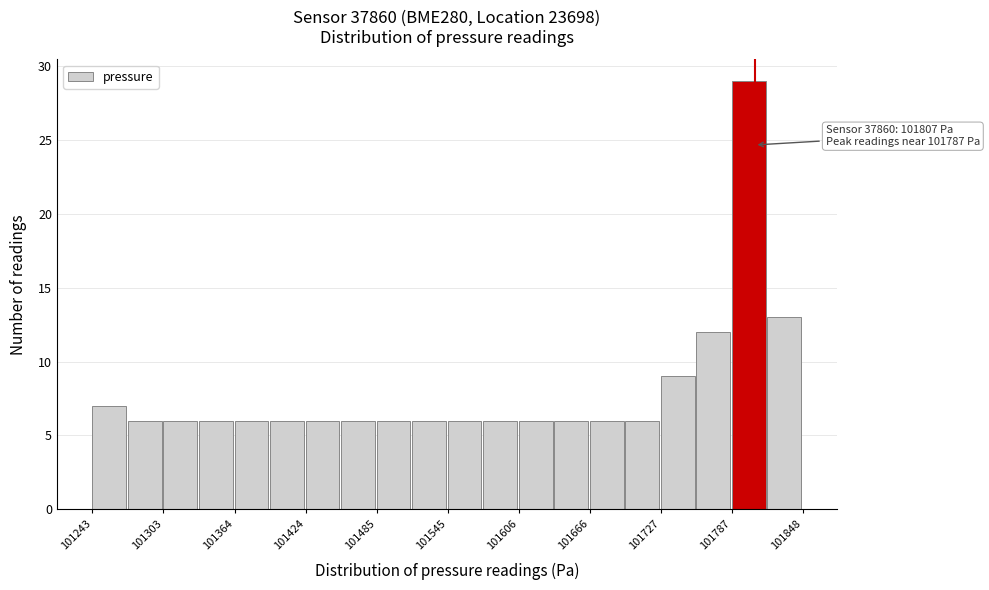

Read against the x-axis, roughly where is the centre of the tallest bar?

101800